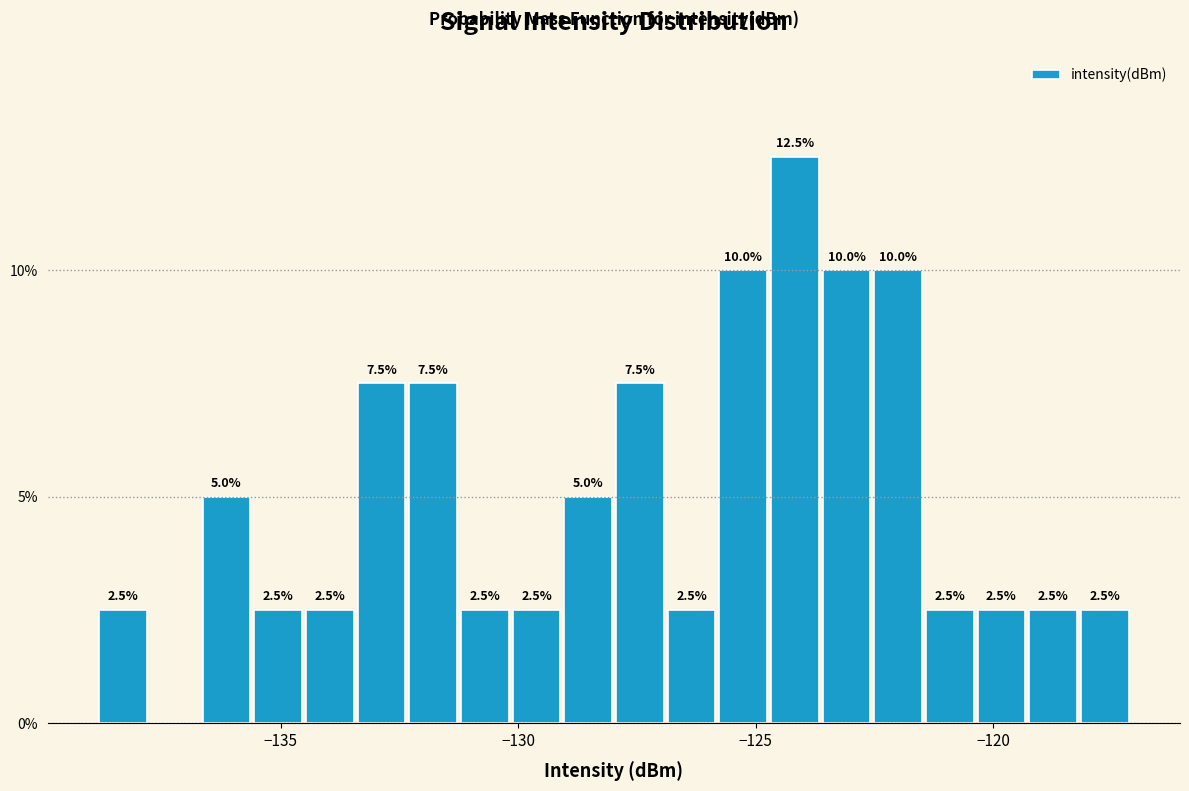

Read against the x-axis, roughly where is the centre of the tallest bar?

-124.0